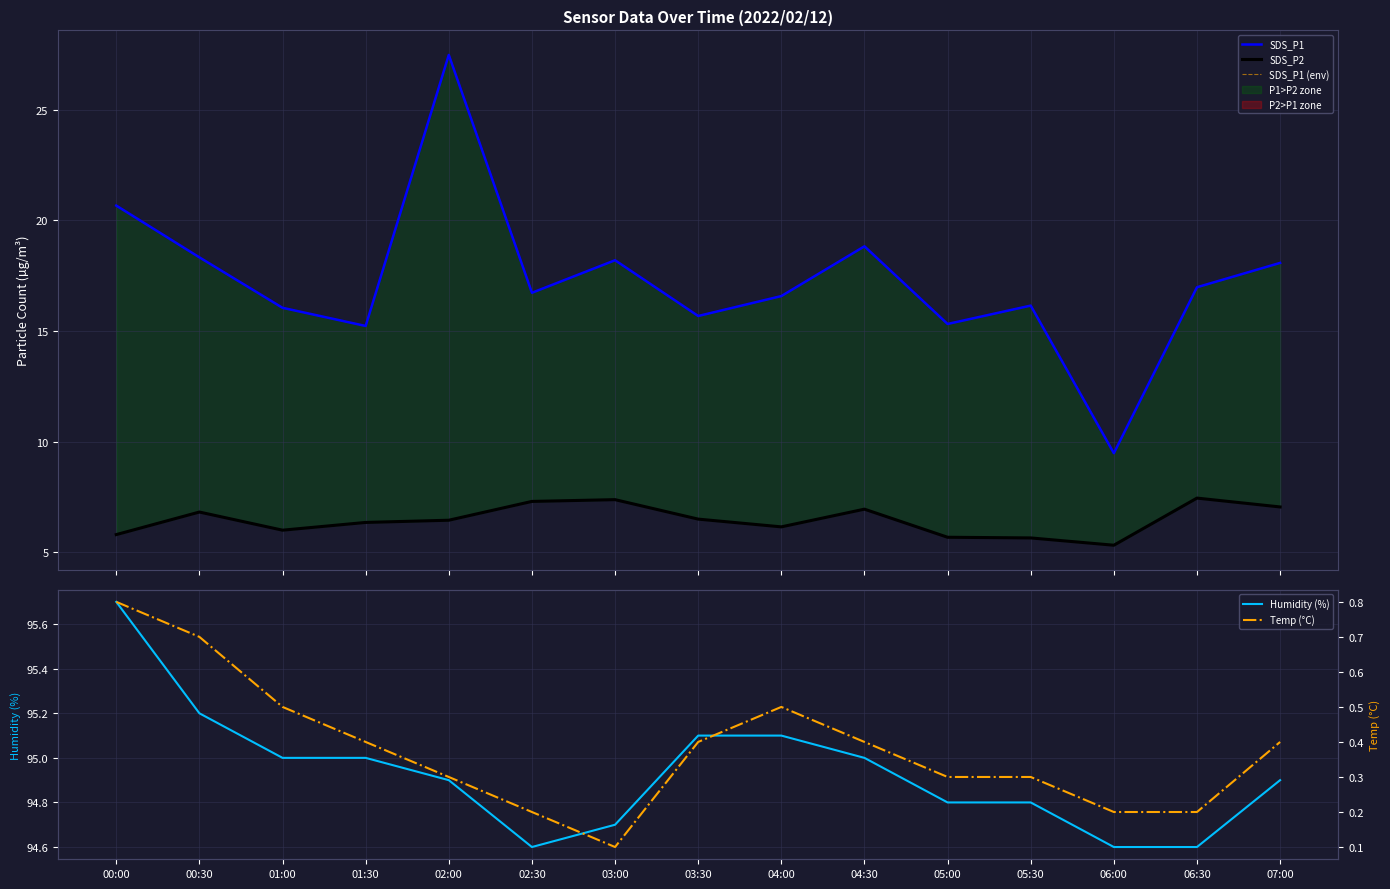

Is this an area chart (filled region under the line)?

No